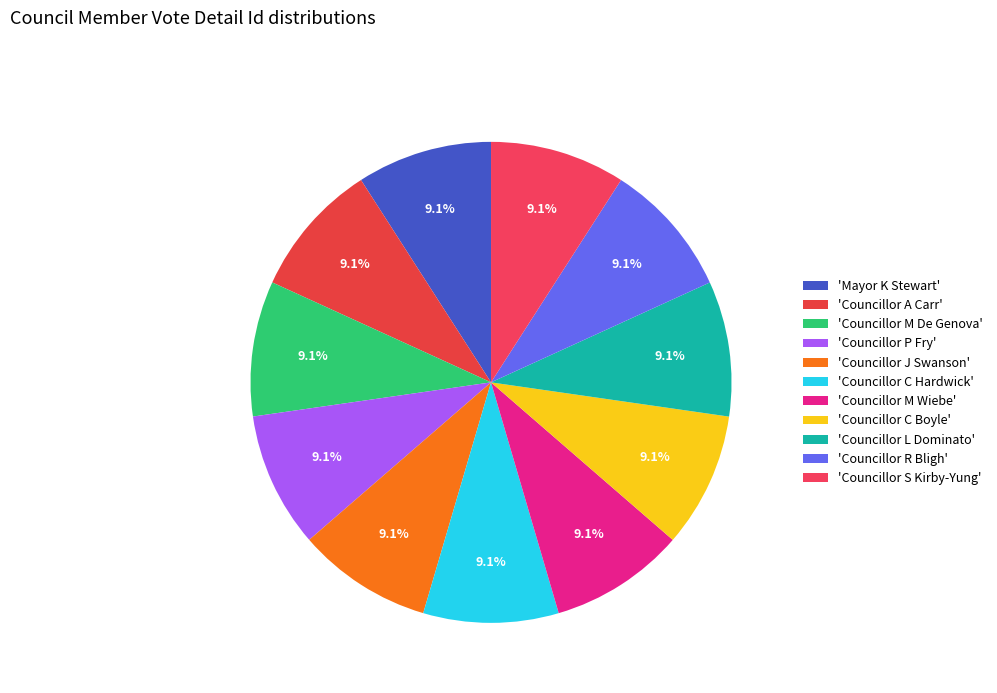

Count the number of slices in the pie.

11